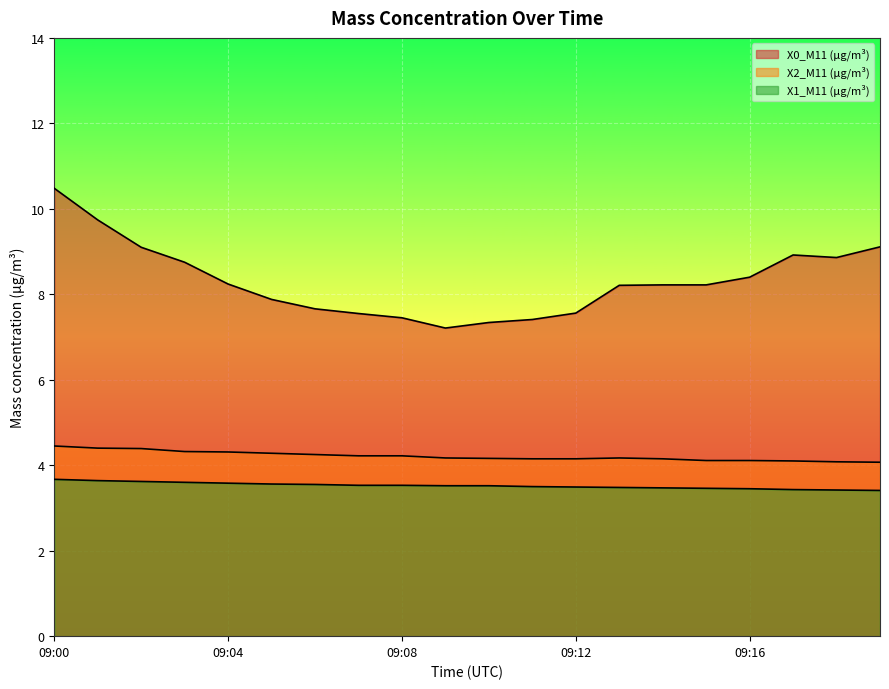

What is the average value of the X1_M11 (μg/m³) series?

3.5